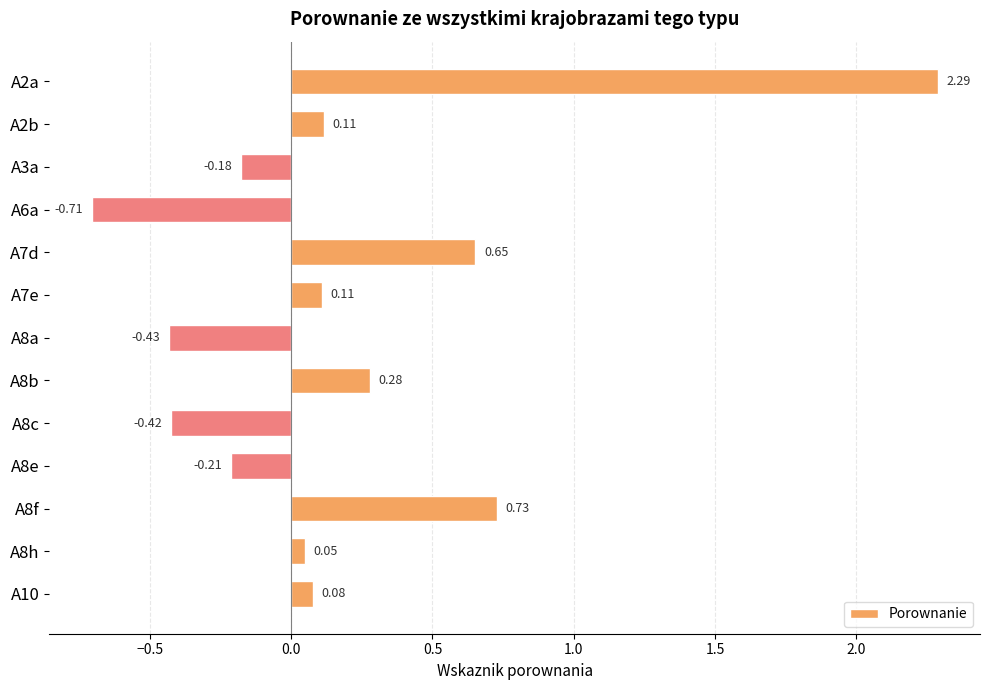

Which has a higher value, A8c or A7d?

A7d